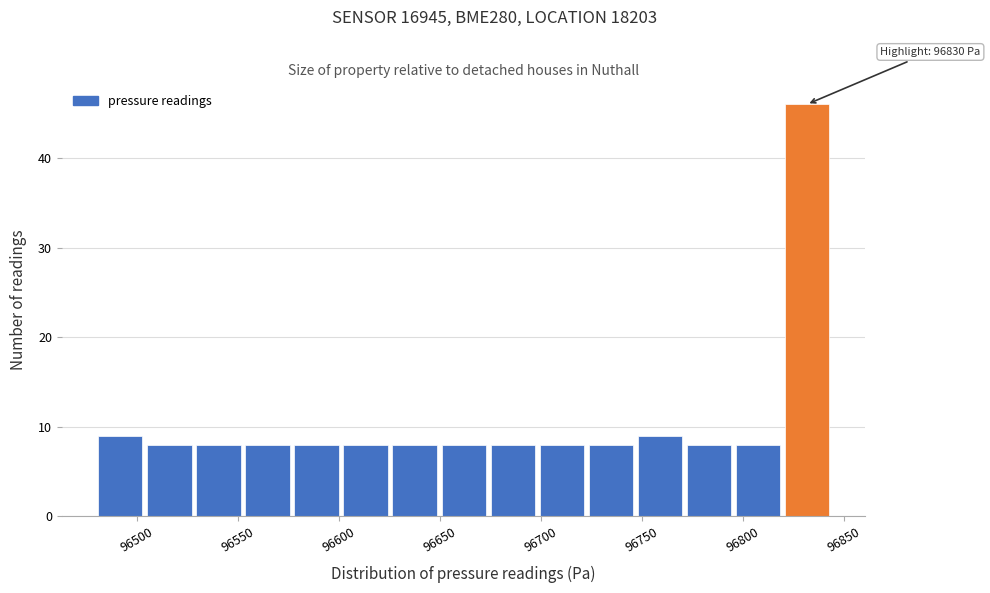

Over which range of the x-axis is the bar tallest?

96820 to 96845